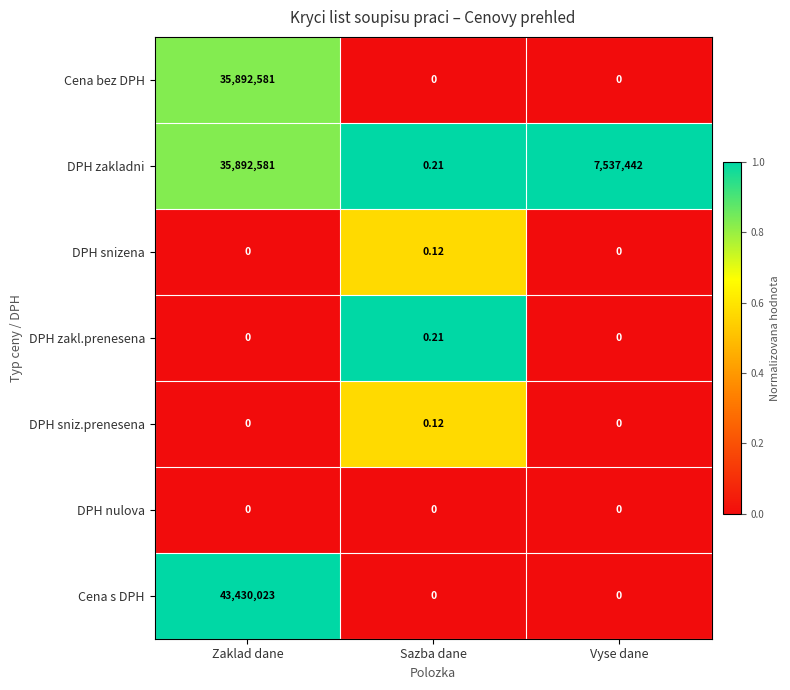

What is the maximum value shown in the chart?

43430023.0